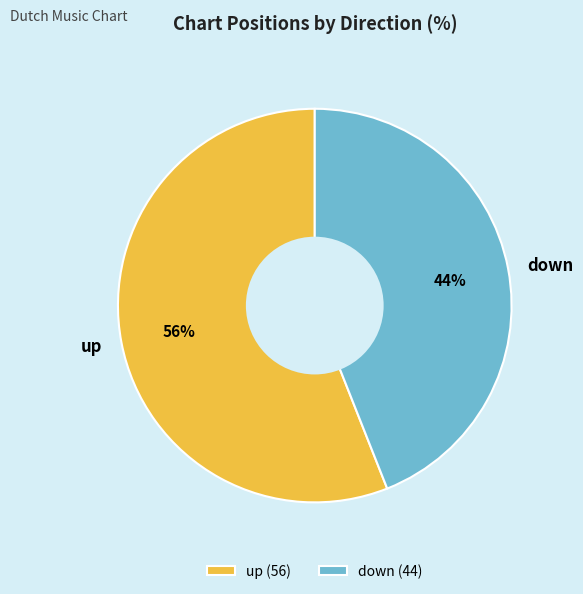

The down slice represents 44% of the pie. True or false?

True